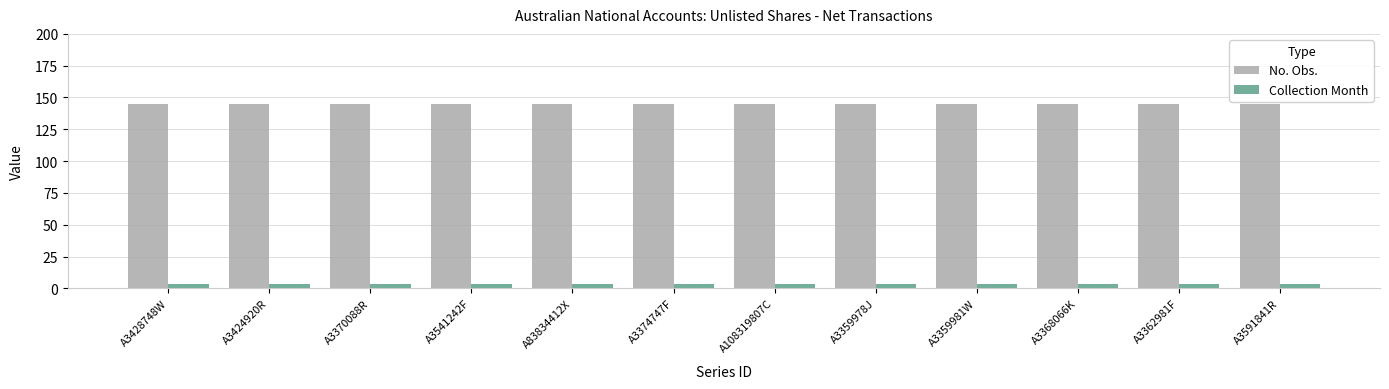

What is the average value of the Collection Month series?

3